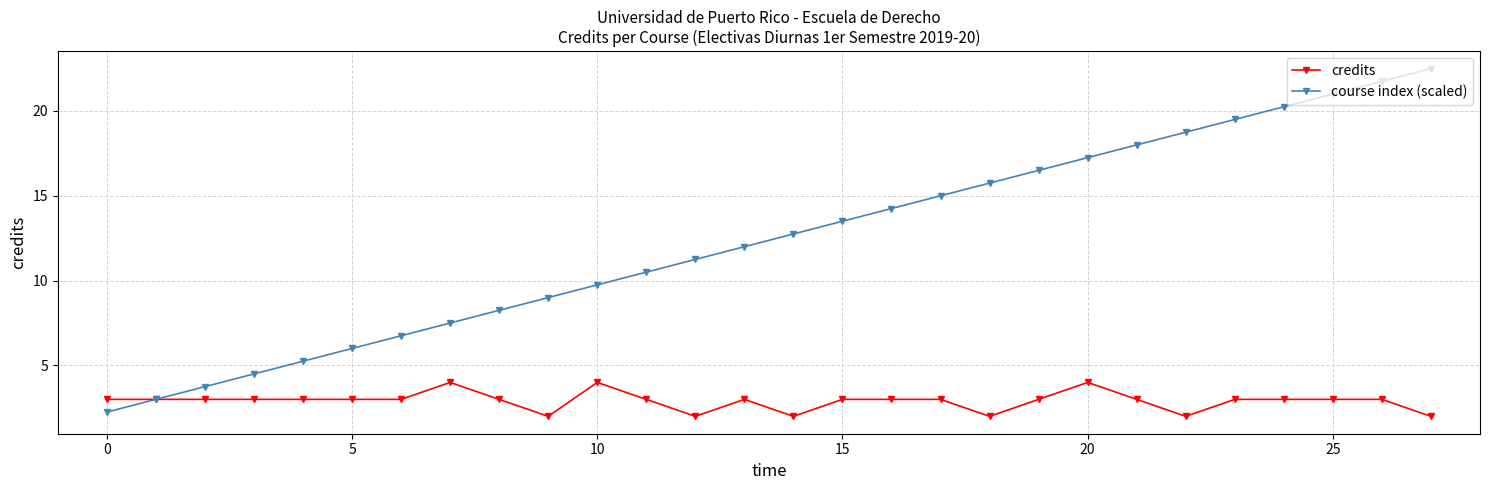

What is the value of the credits point at the 9th from the left?

3.0